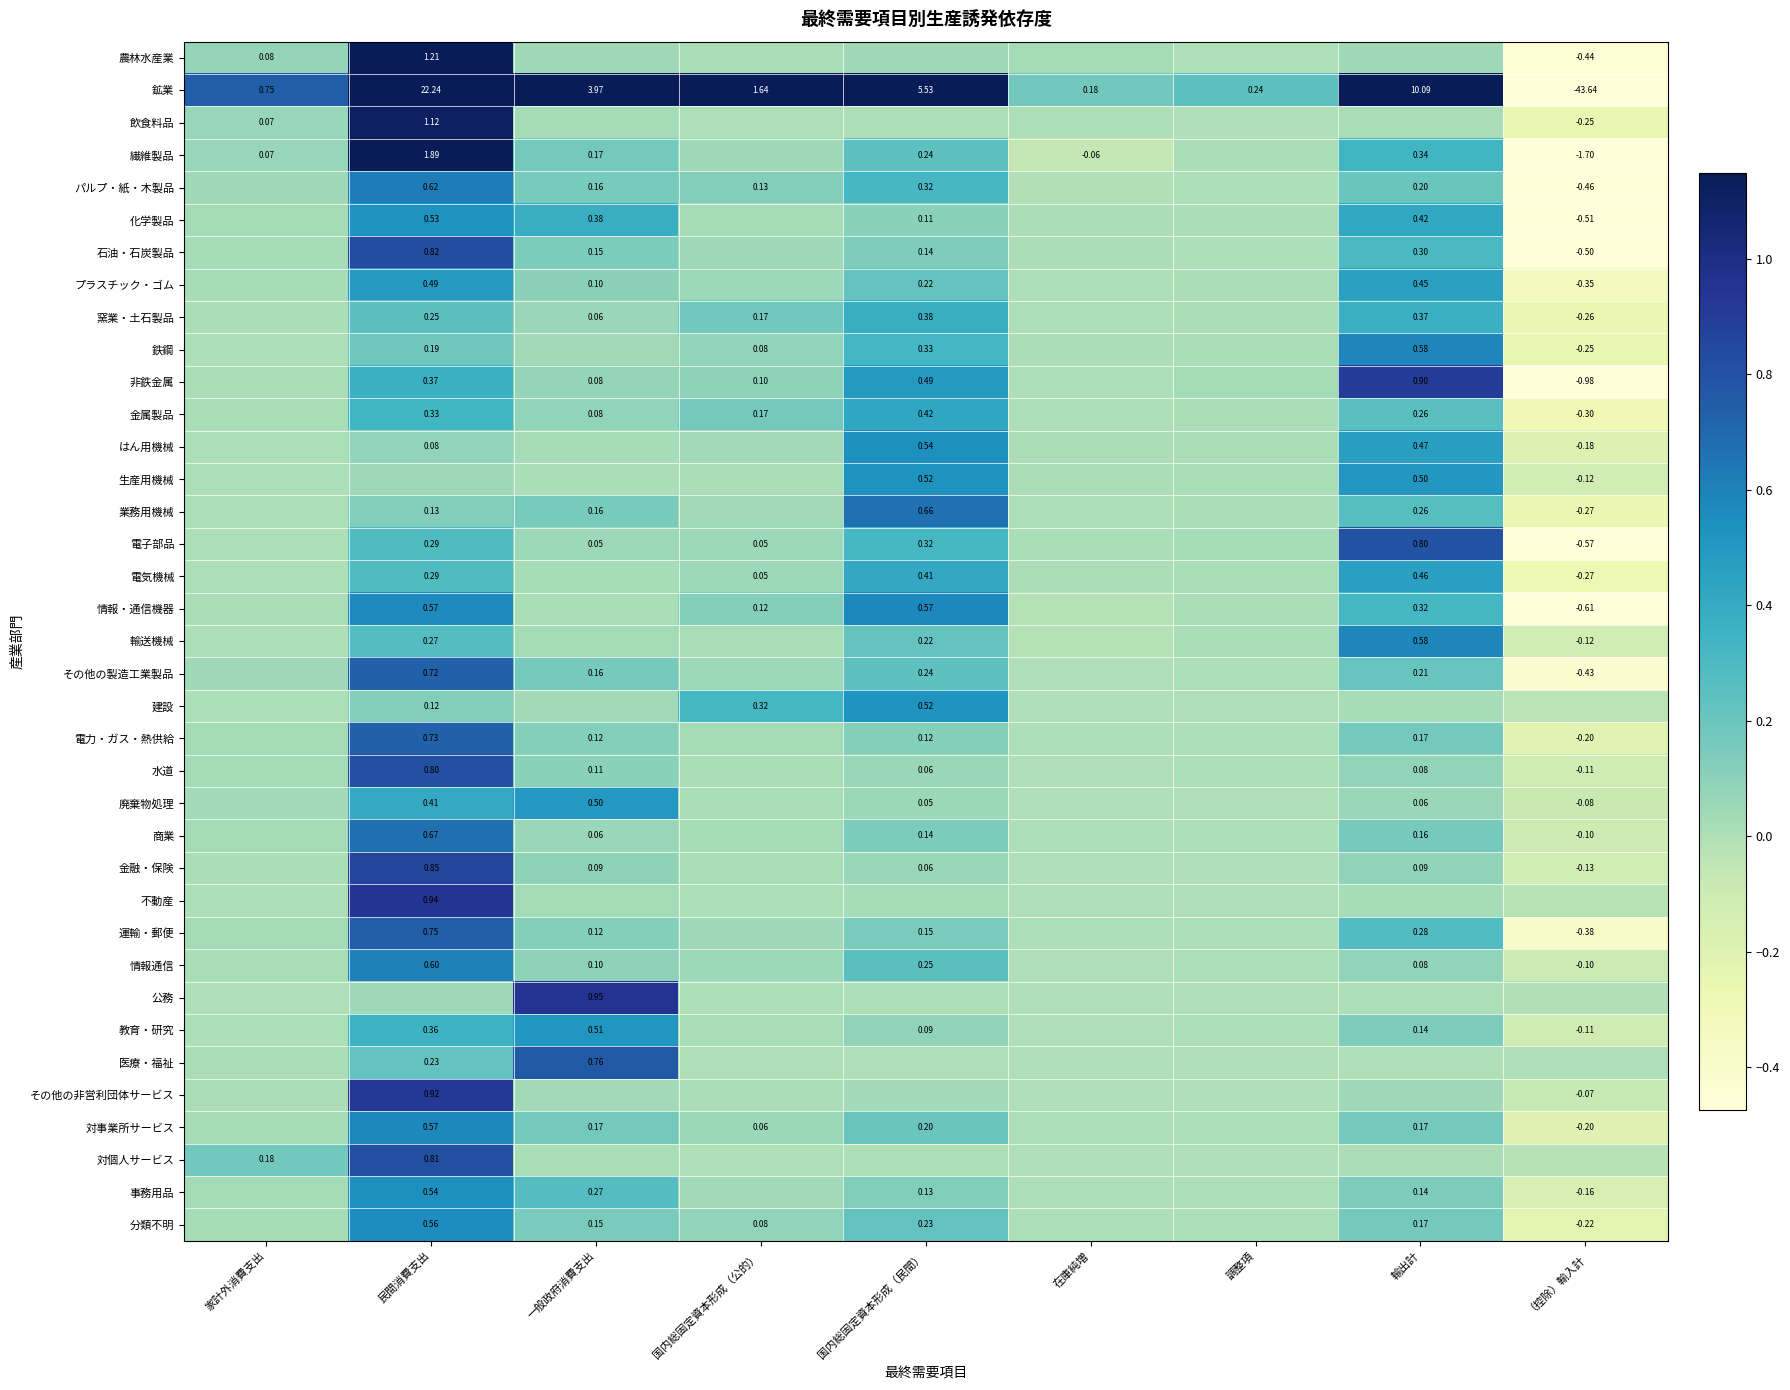

The 対事業所サービス series shows -0.1 at （控除）輸入計. True or false?

False